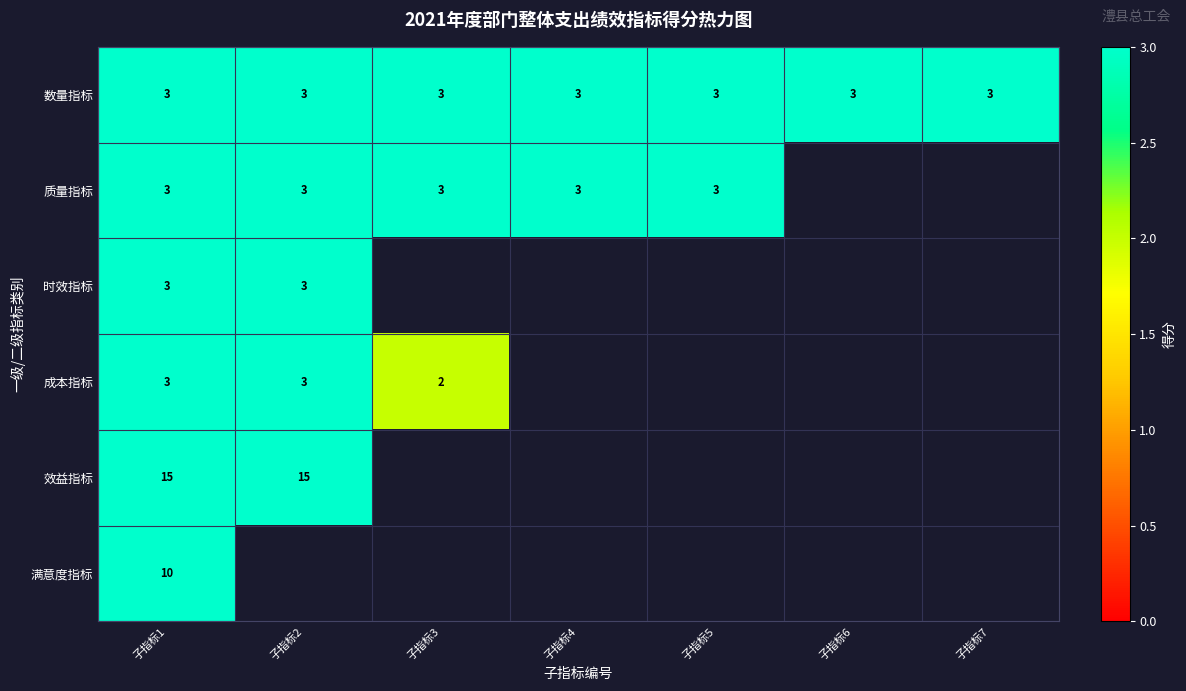

The 数量指标 series shows 2 at 子指标6. True or false?

False